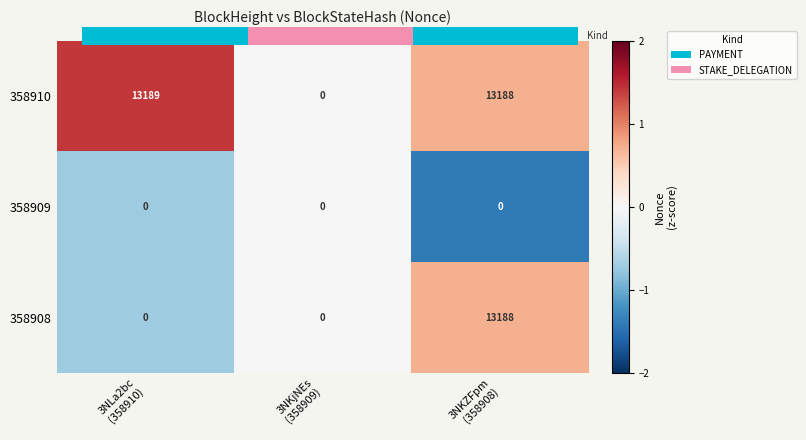

At which label does 358908 reach its peak?

3NKZFpm (358908)